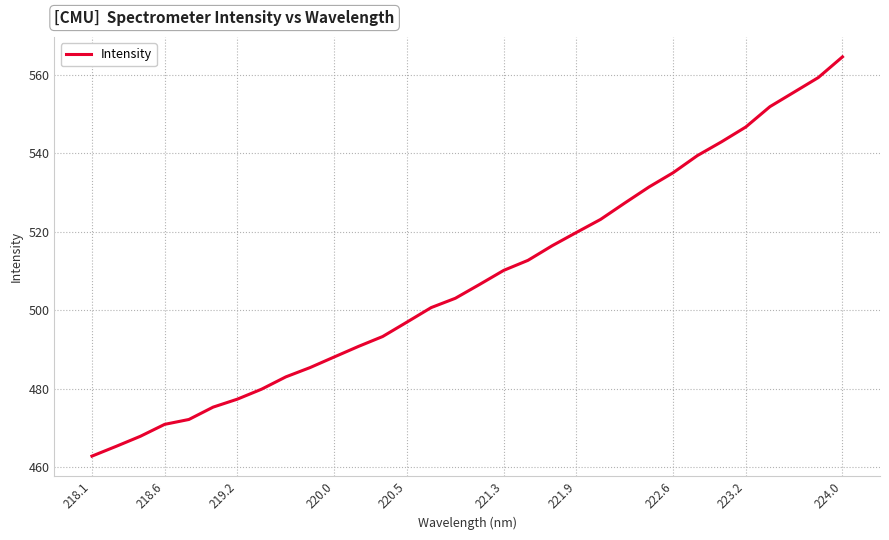

What is the sum of all values?

16256.6